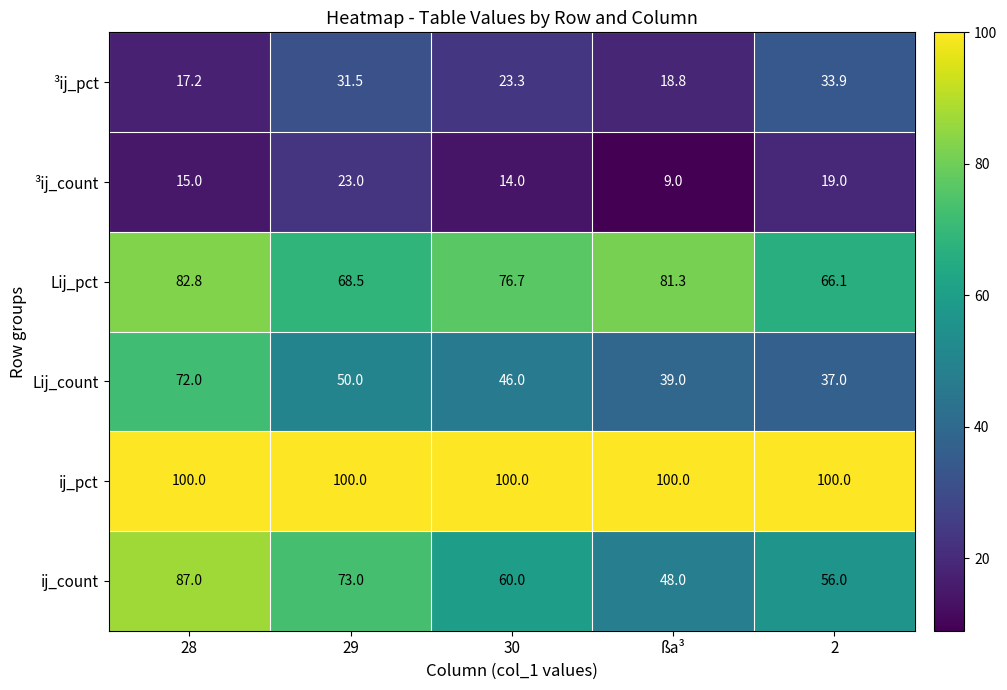

How many categories are shown in the chart?

5